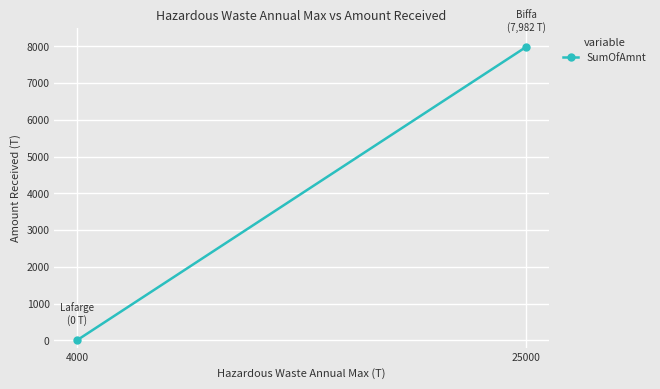

Is it true that the value at 4000 is 0?

True